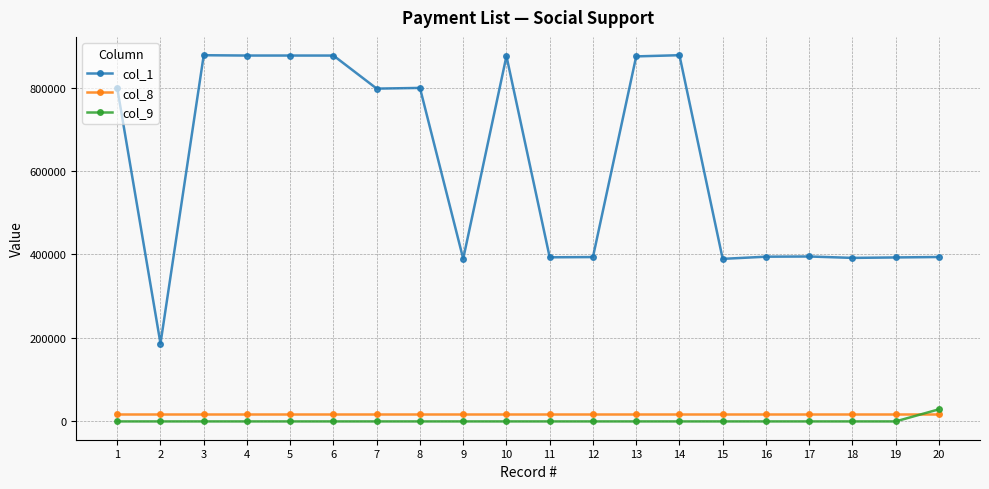

Rank the series at 14 from highest to lowest value.

col_1, col_8, col_9